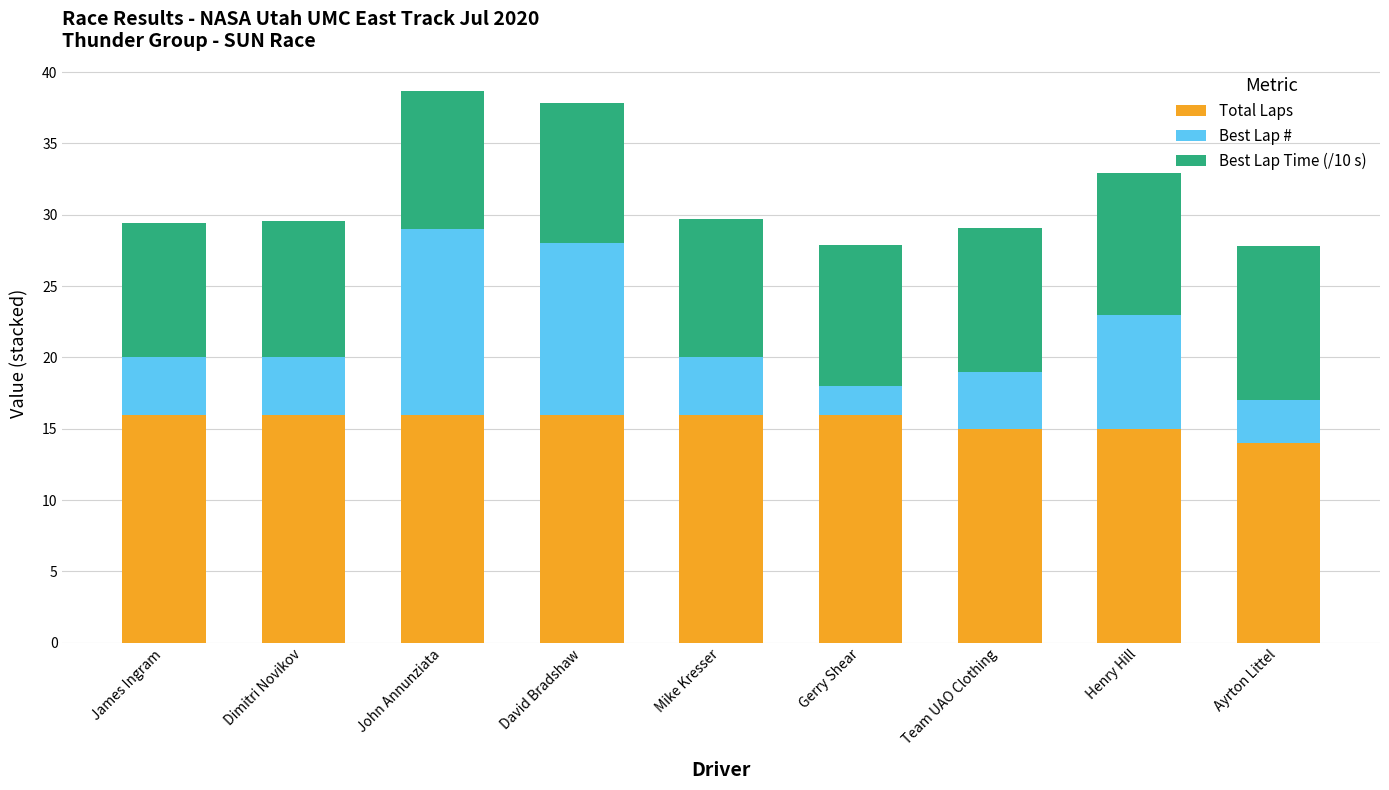

What is the lowest value of the Total Laps series?

14.0